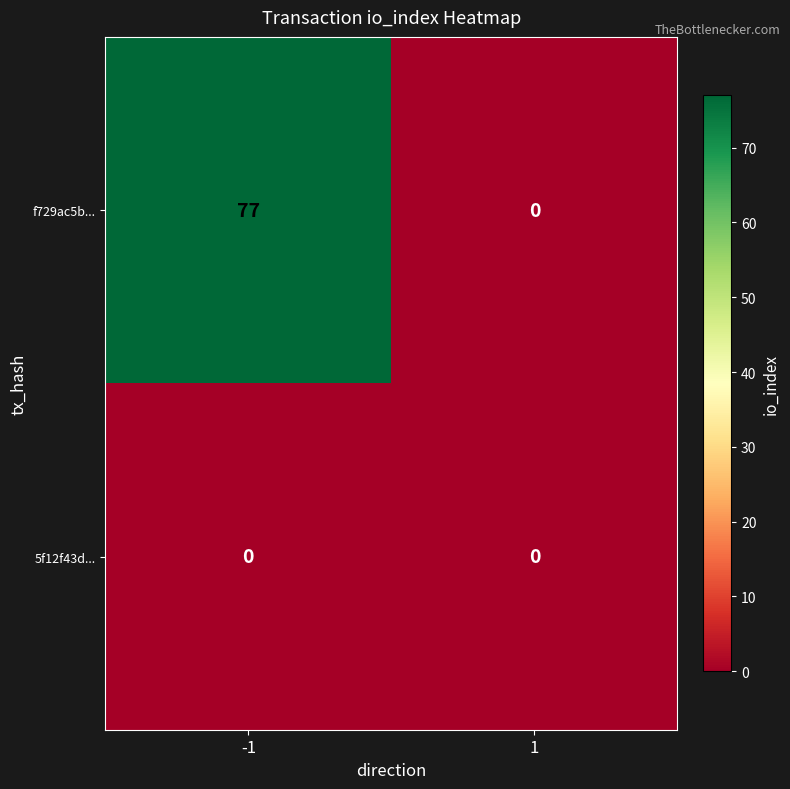

Reading left to right, transcribe all the data shown in this chart.

f729ac5b...: -1=77	1=0
5f12f43d...: -1=0	1=0